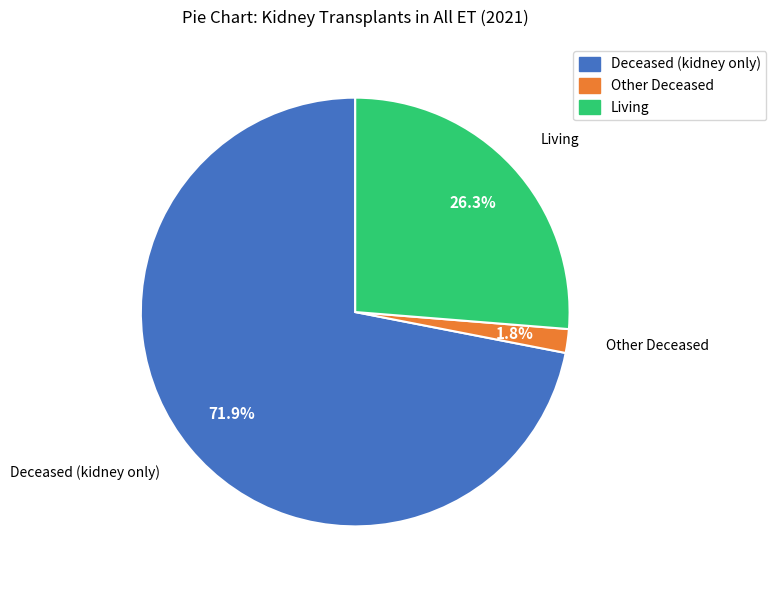

Which category has the biggest portion of the pie?

Deceased (kidney only)